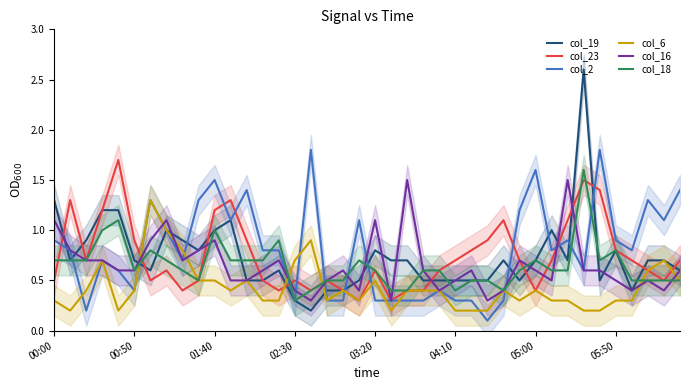

How many interior local peaks does the col_16 series have?

10